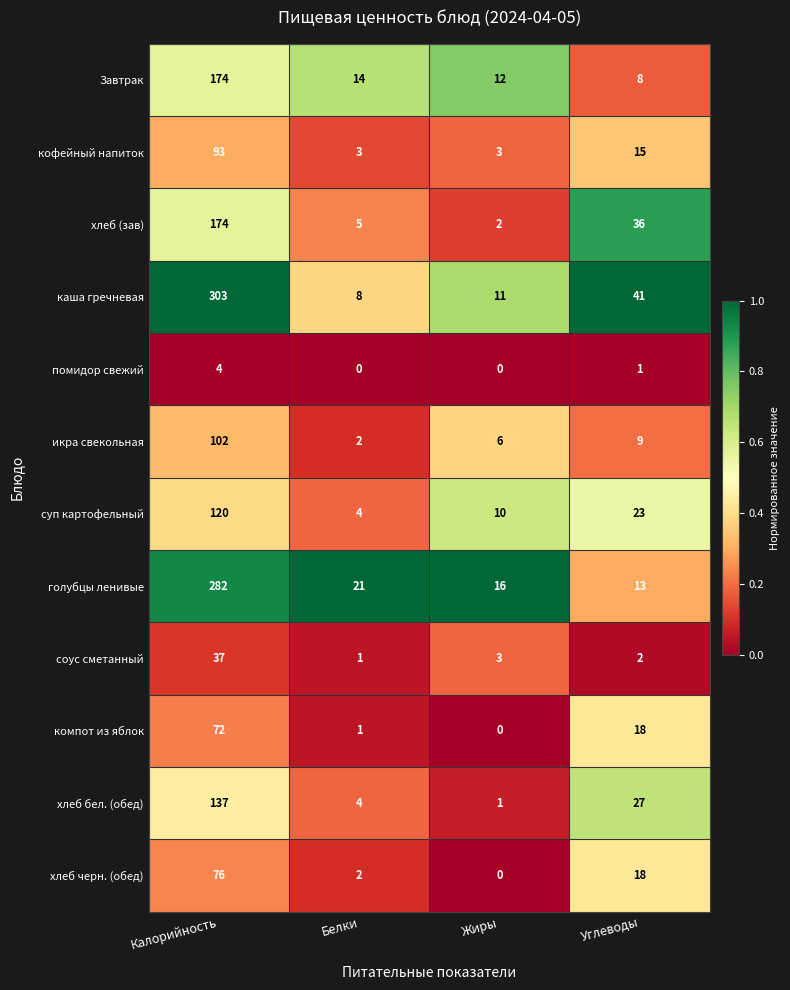

What is the total value across all series at Жиры?

64